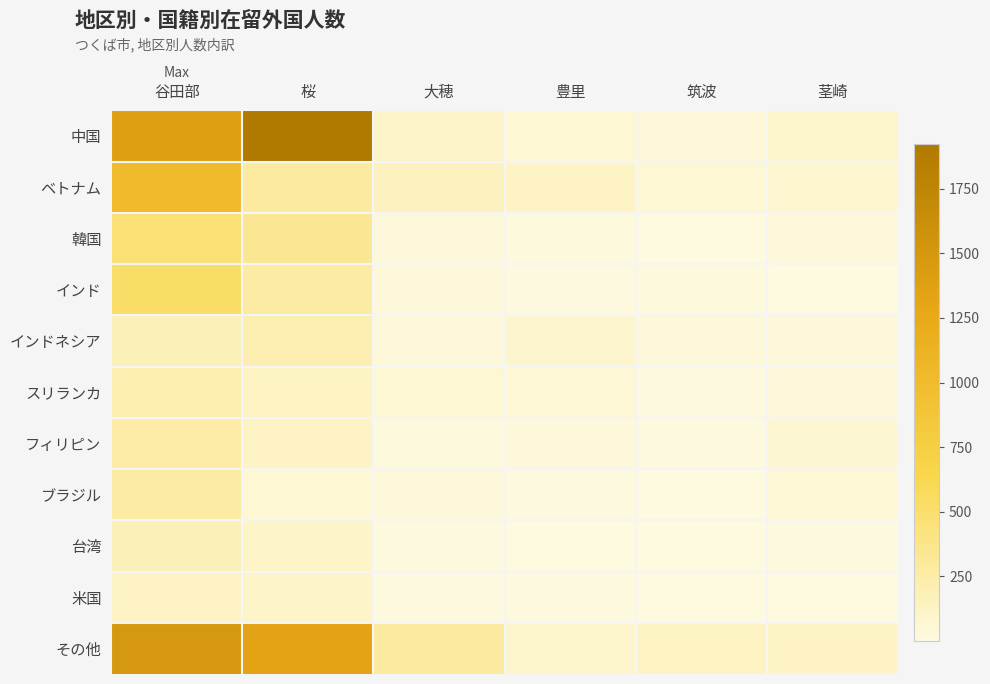

What is the difference between the highest and lowest values at 茎崎?

120